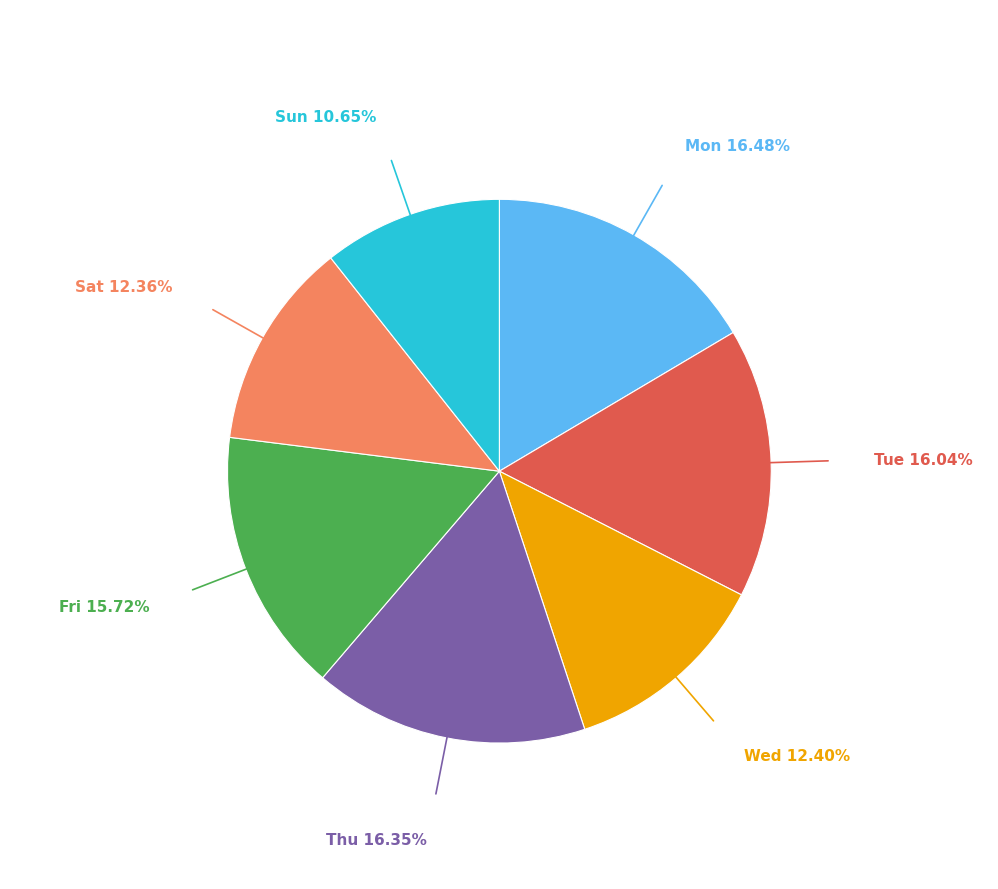

Is there any slice that represents more than half of the pie?

No